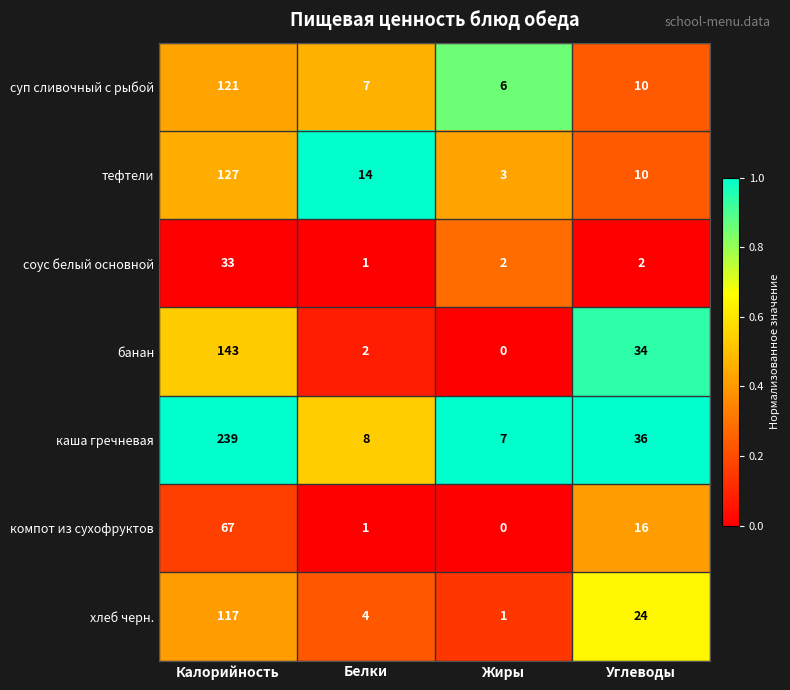

Rank the categories by банан value from highest to lowest.

Калорийность, Углеводы, Белки, Жиры